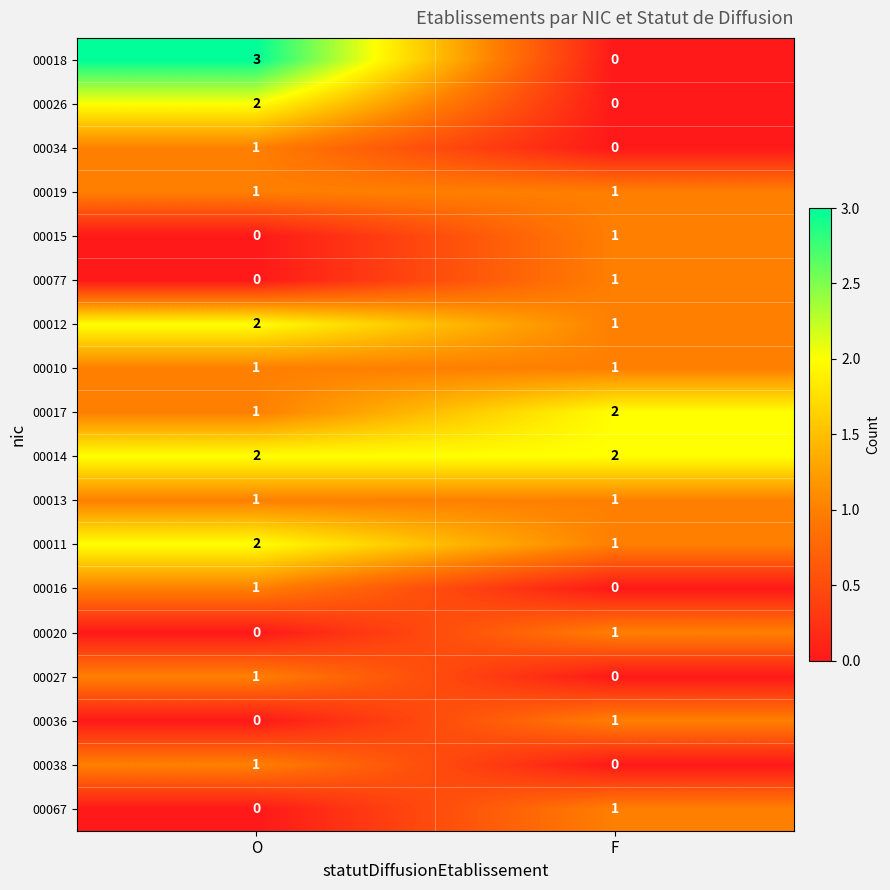

The value of 00012 at F is 1. True or false?

True